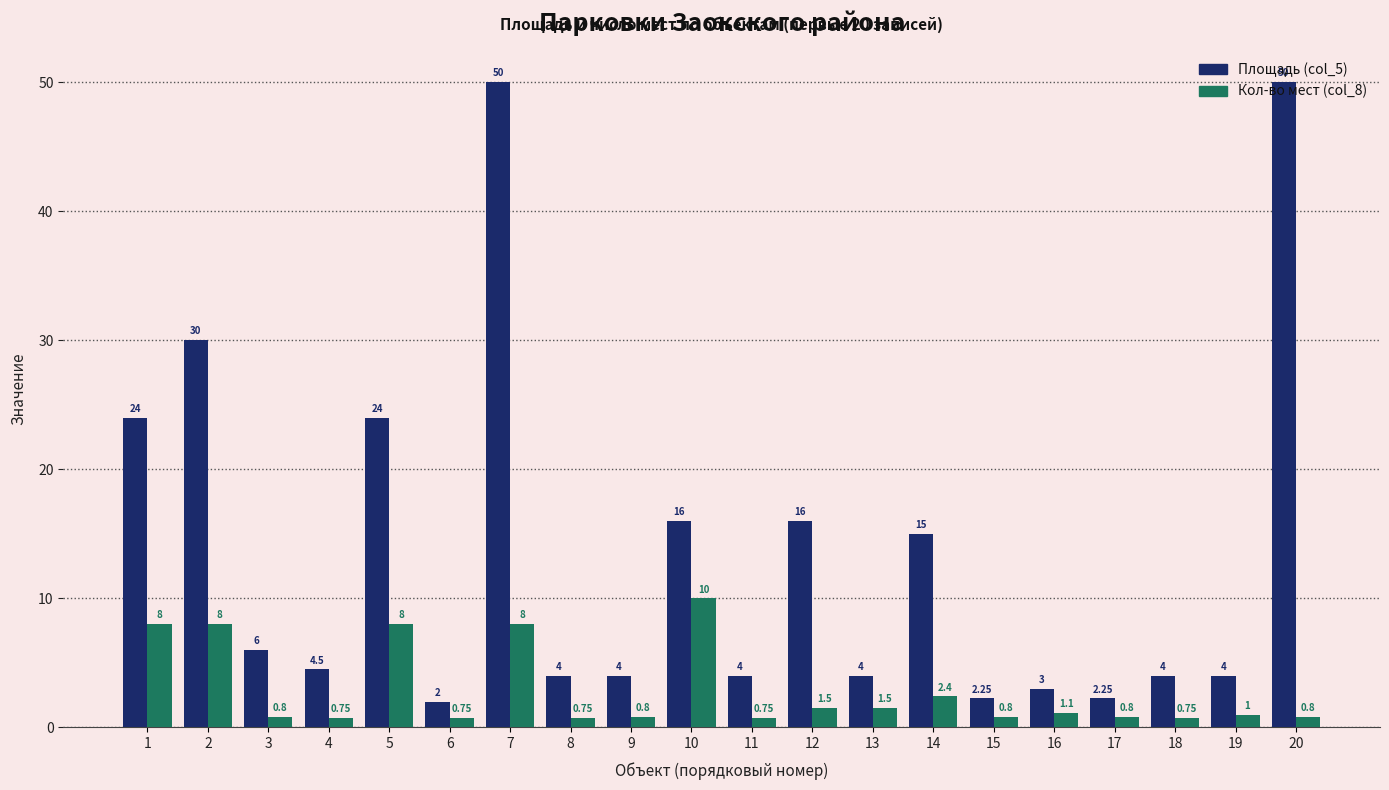

True or false: Кол-во мест (col_8) has a value of 4.0 at 14.

False